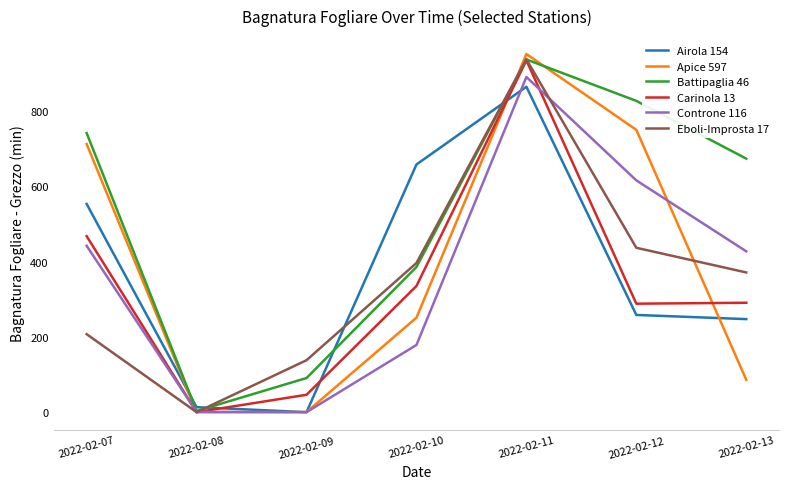

The Eboli-Improsta 17 series shows 937.6 at 2022-02-11. True or false?

True